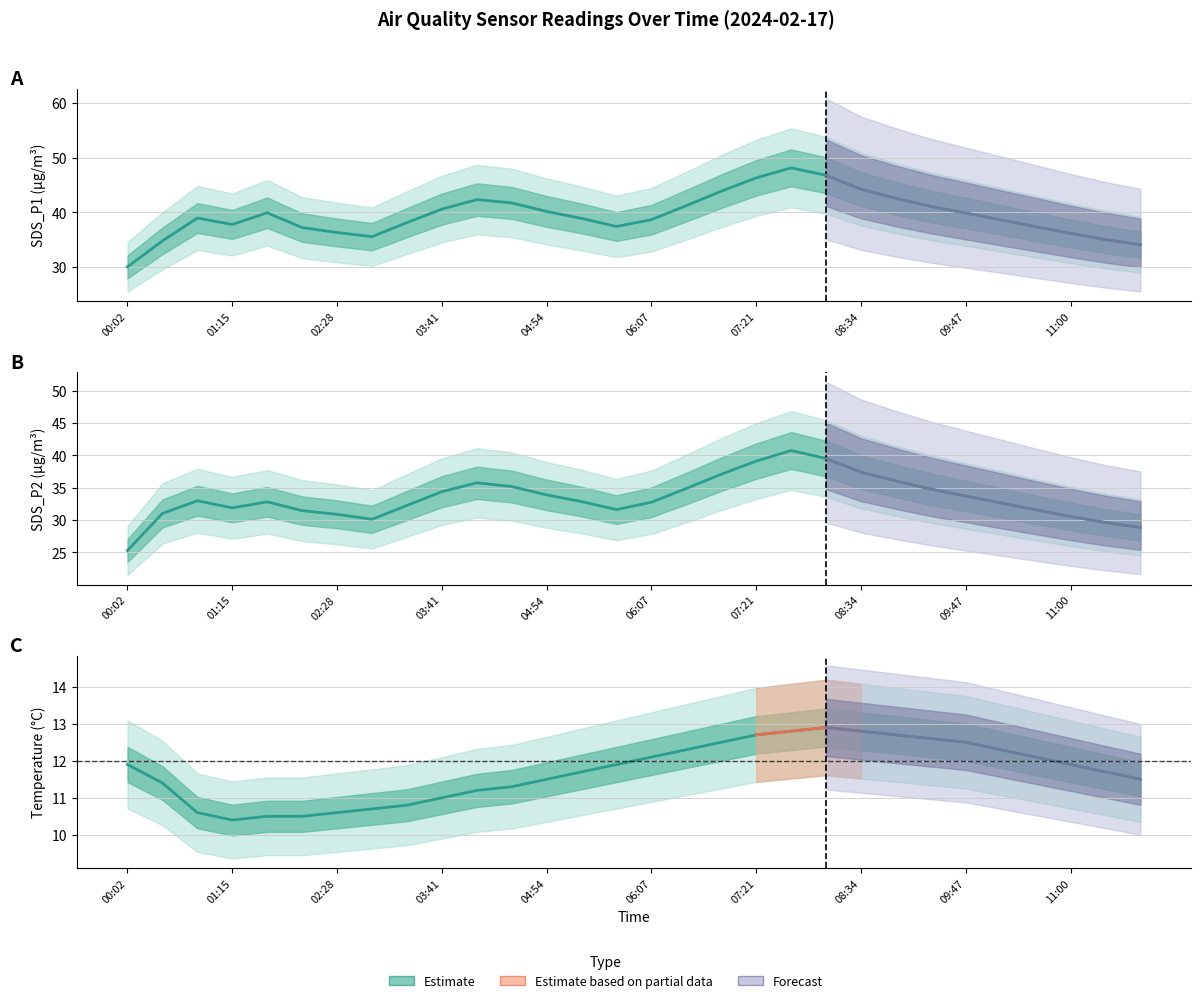

True or false: SDS_P1 has more than 0 points higher than both neighbors.

True